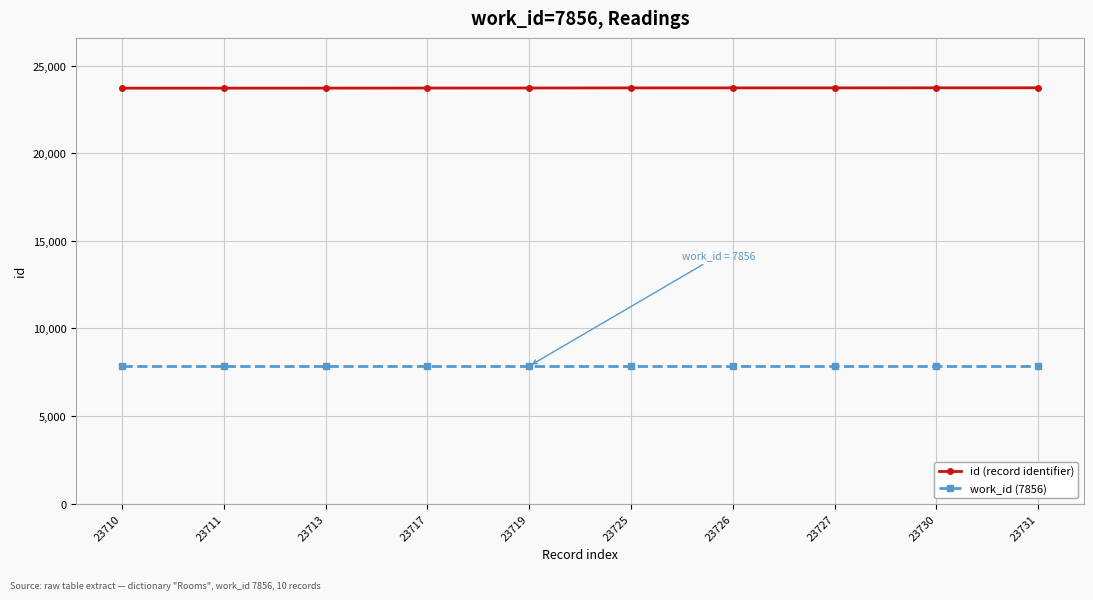

Which series has the largest total across all categories?

id (record identifier)